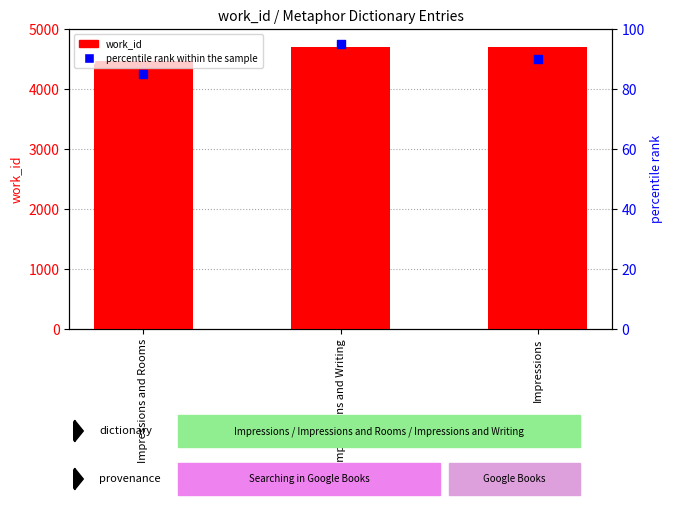

Is the value of percentile rank within the sample at Impressions and Writing greater than the value of work_id at Impressions?

No